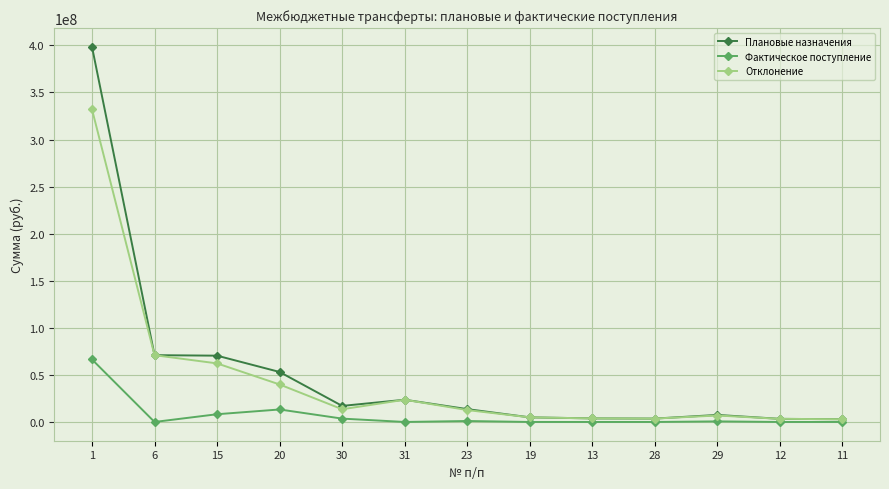

True or false: Фактическое поступление has more than 0 interior local peaks.

True